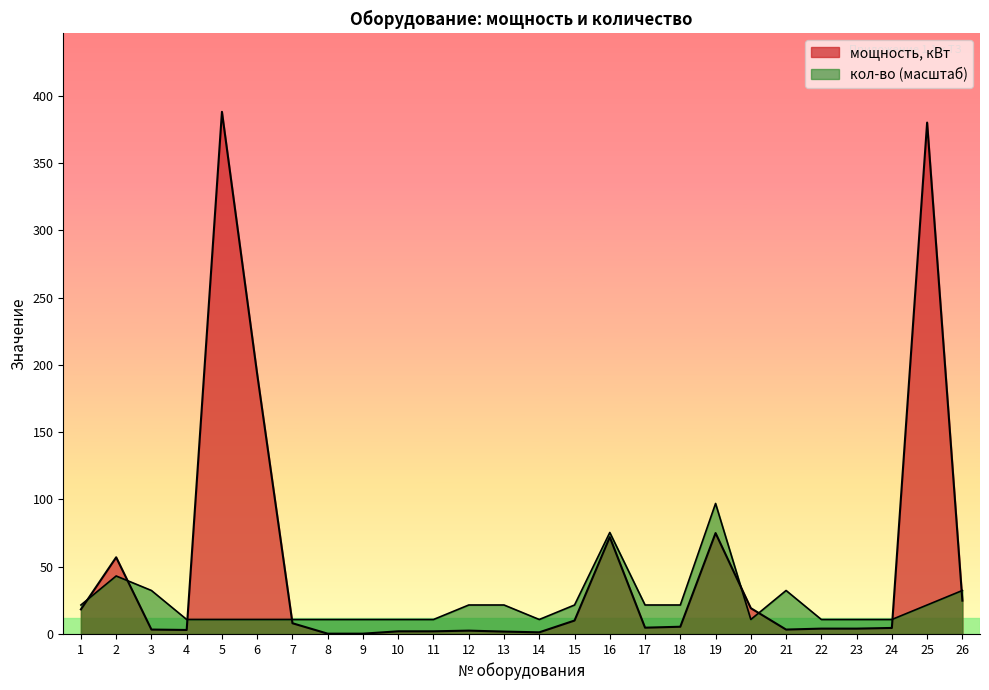

Which series has the largest range (max minus min)?

мощность, кВт